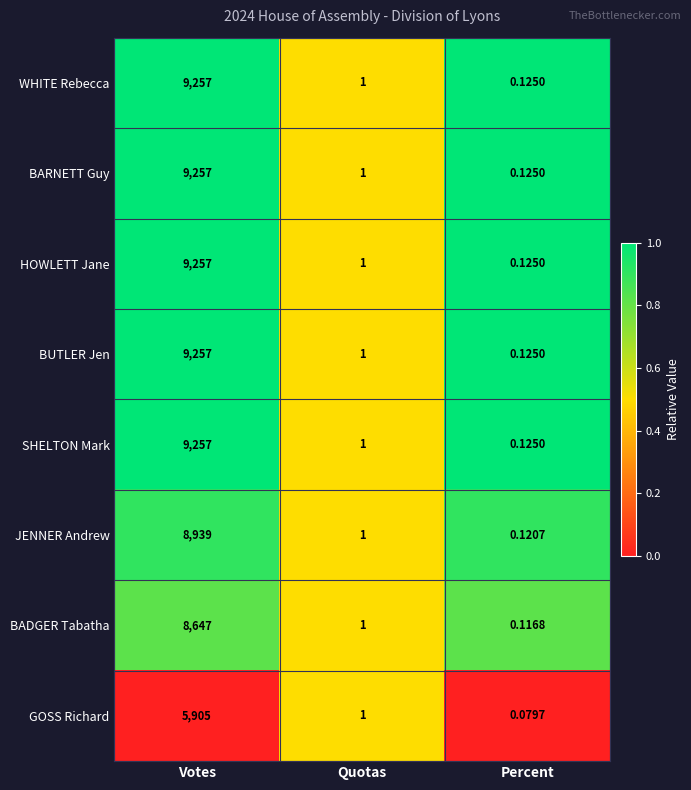

At which label does HOWLETT Jane reach its peak?

Votes